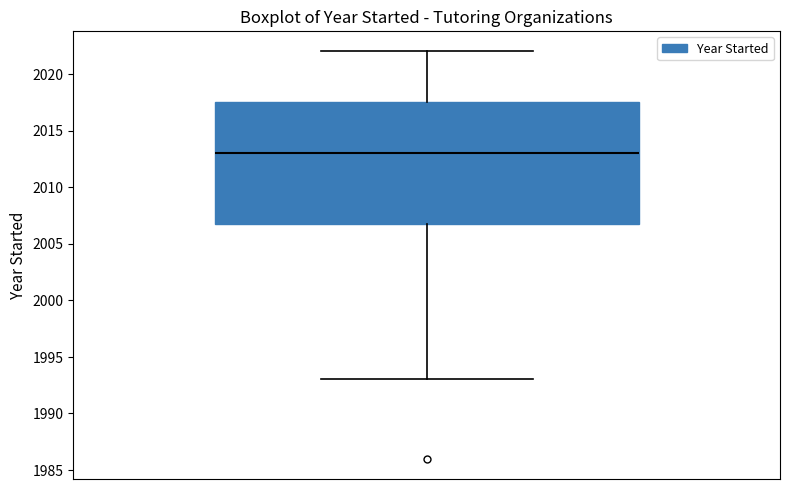

Transcribe this box plot: give where the median line is, the range the box spans, and where the two whiskers end, as read against the y-axis. The values are not printed on the chart, so give them approximately, as read against the axis.

median 2013.0, box 2007.0 to 2017.5, whiskers 1993.0 to 2022.0